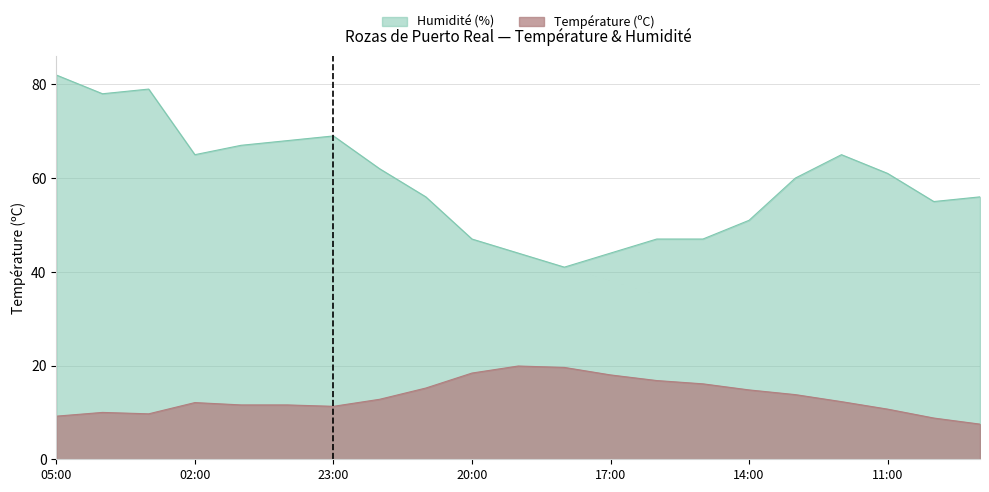

Reading left to right, extract all data points from this chart.

Température (ºC): 9.2	10.0	9.7	12.1	11.6	11.6	11.3	12.8	15.2	18.4	19.9	19.6	18.0	16.8	16.1	14.8	13.8	12.3	10.7	8.8	7.5
Humidité (%): 82.0	78.0	79.0	65.0	67.0	68.0	69.0	62.0	56.0	47.0	44.0	41.0	44.0	47.0	47.0	51.0	60.0	65.0	61.0	55.0	56.0